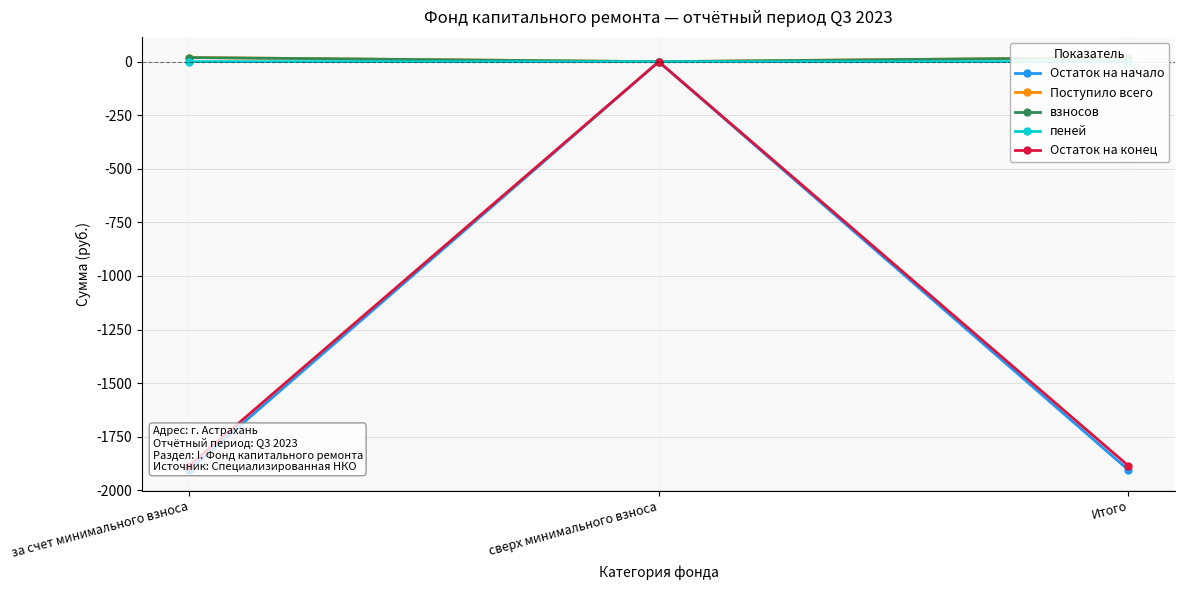

What are all the series names shown in the legend?

Остаток на начало, Поступило всего, взносов, пеней, Остаток на конец